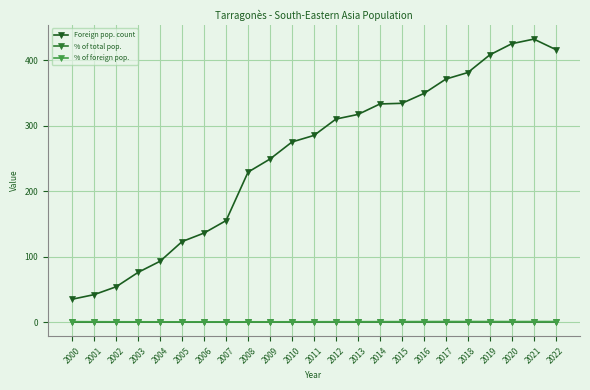

What is the maximum value shown in the chart?

432.0